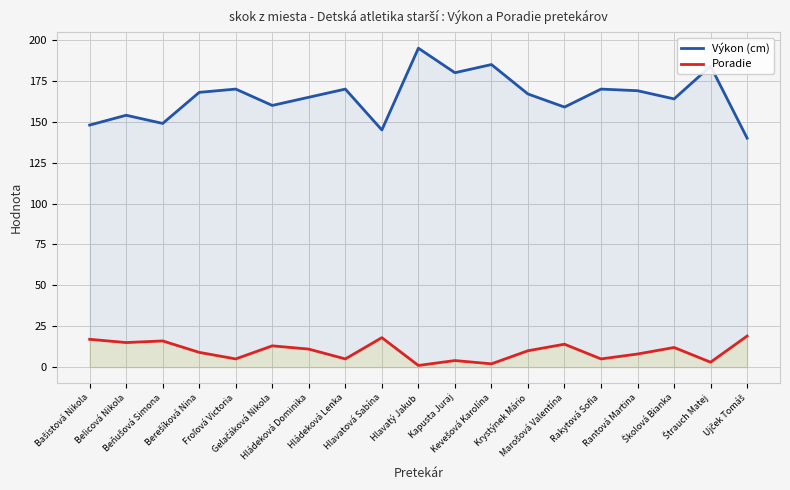

Which series has the largest total across all categories?

Výkon (cm)